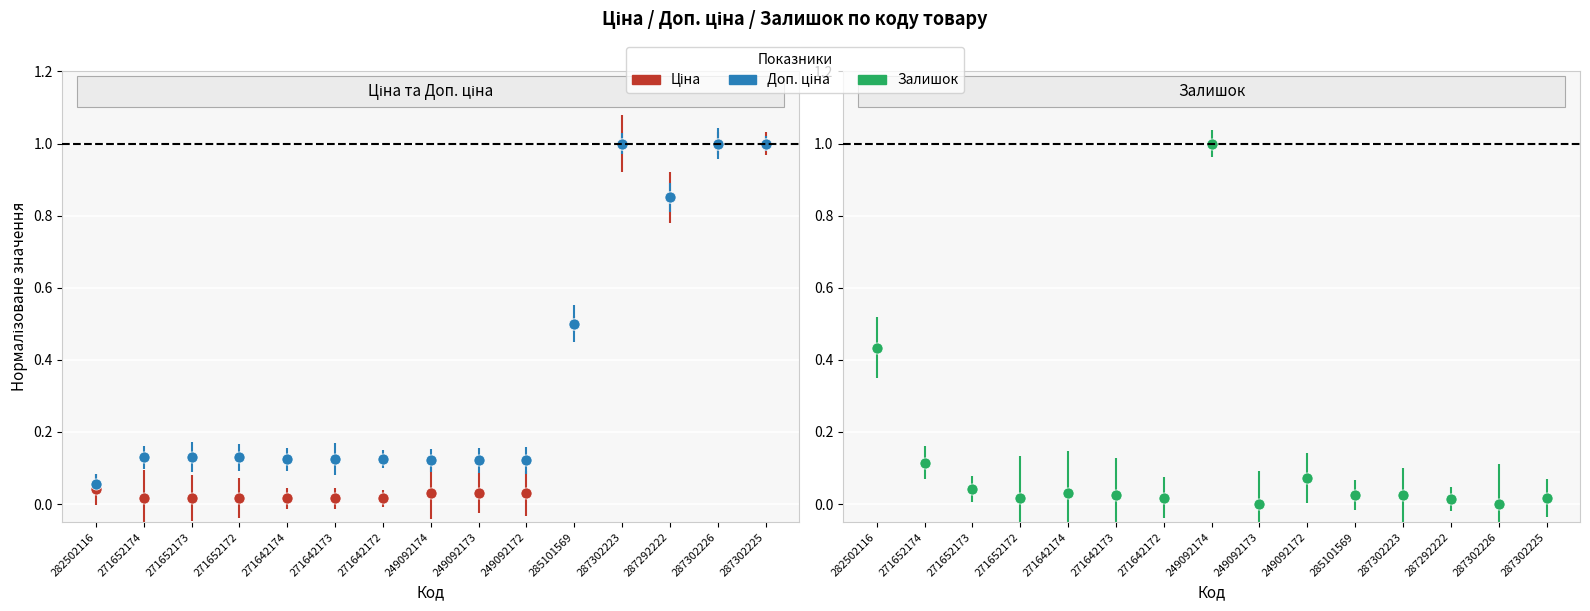

At how many categories does at least one series exceed 0?

15